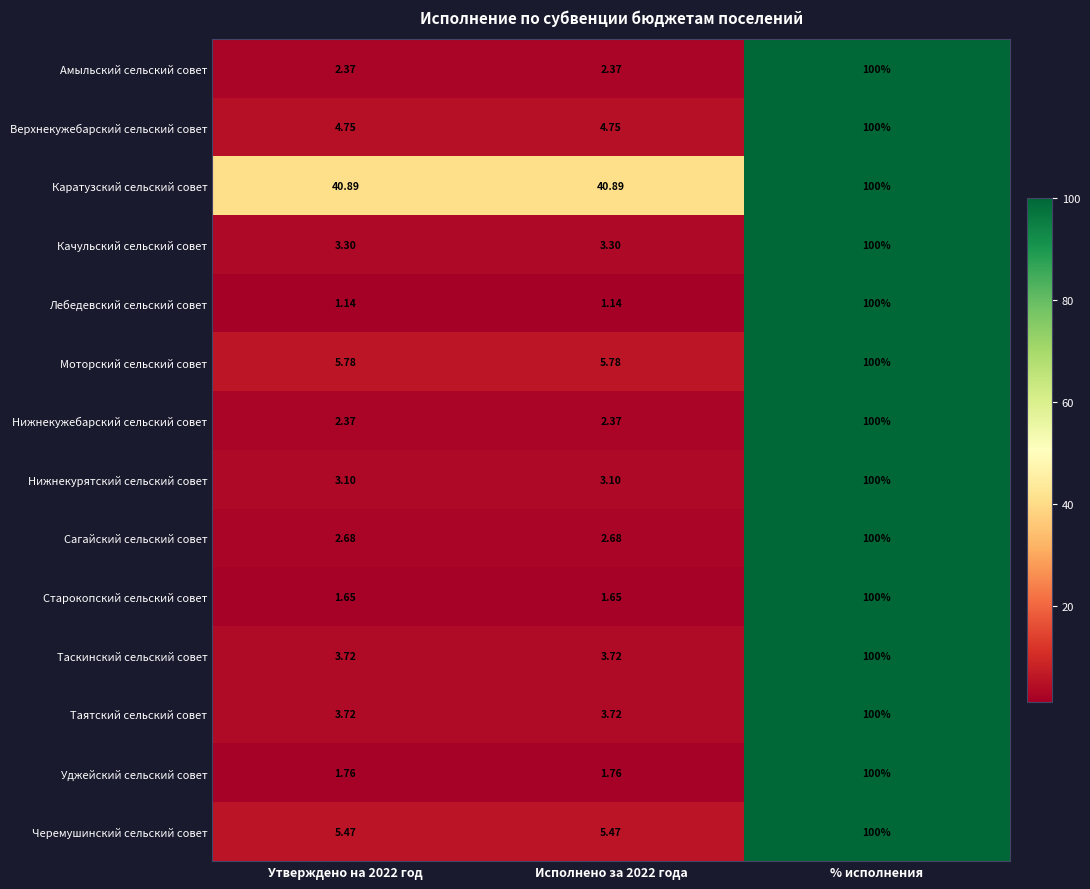

Which category has the highest value across all series?

% исполнения